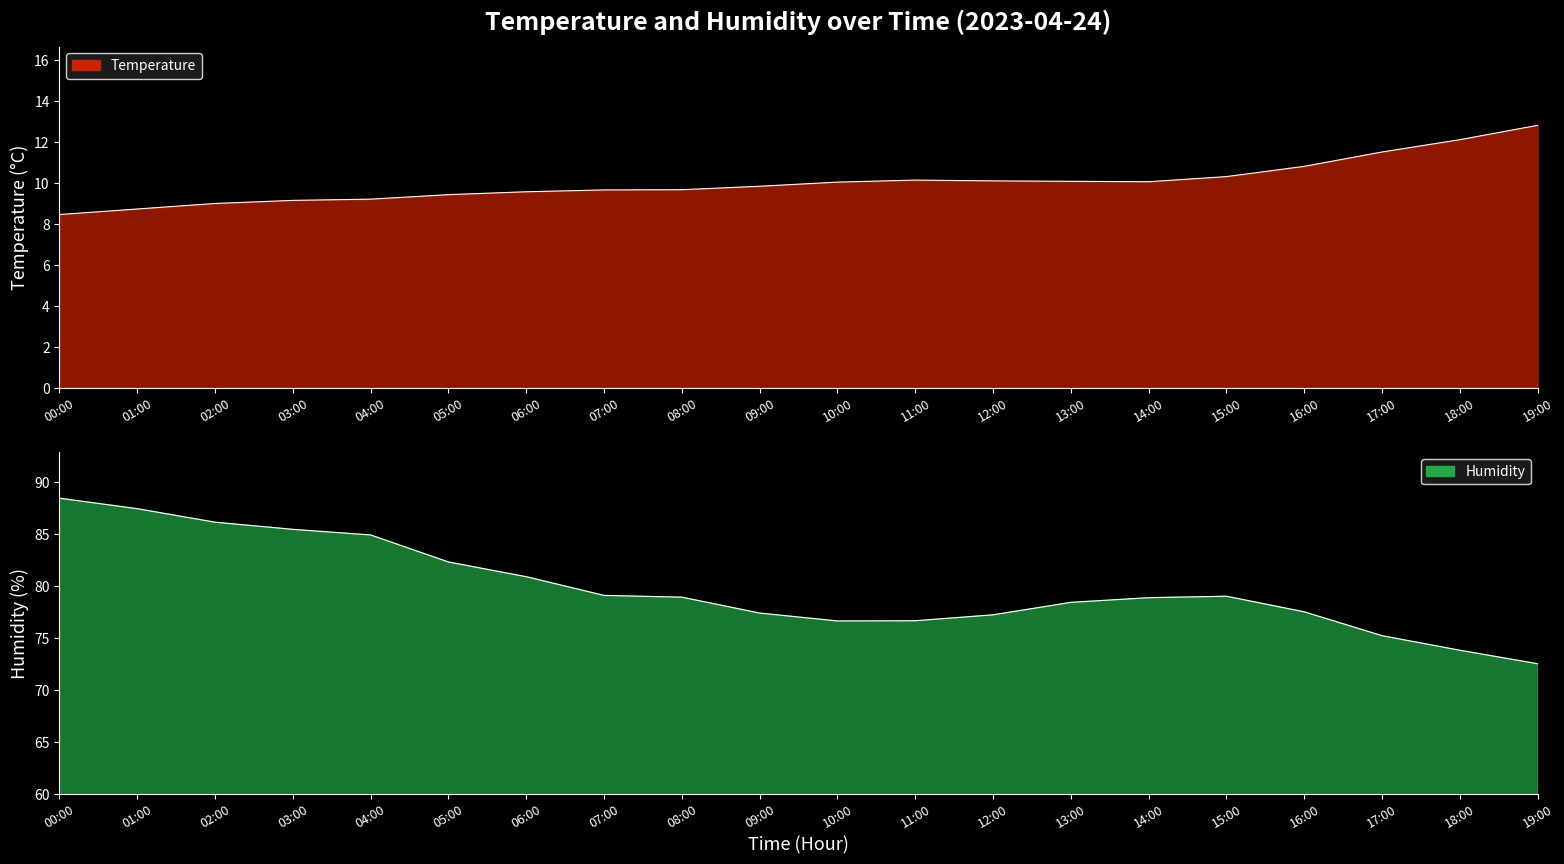

How many lines are shown in the chart?

2